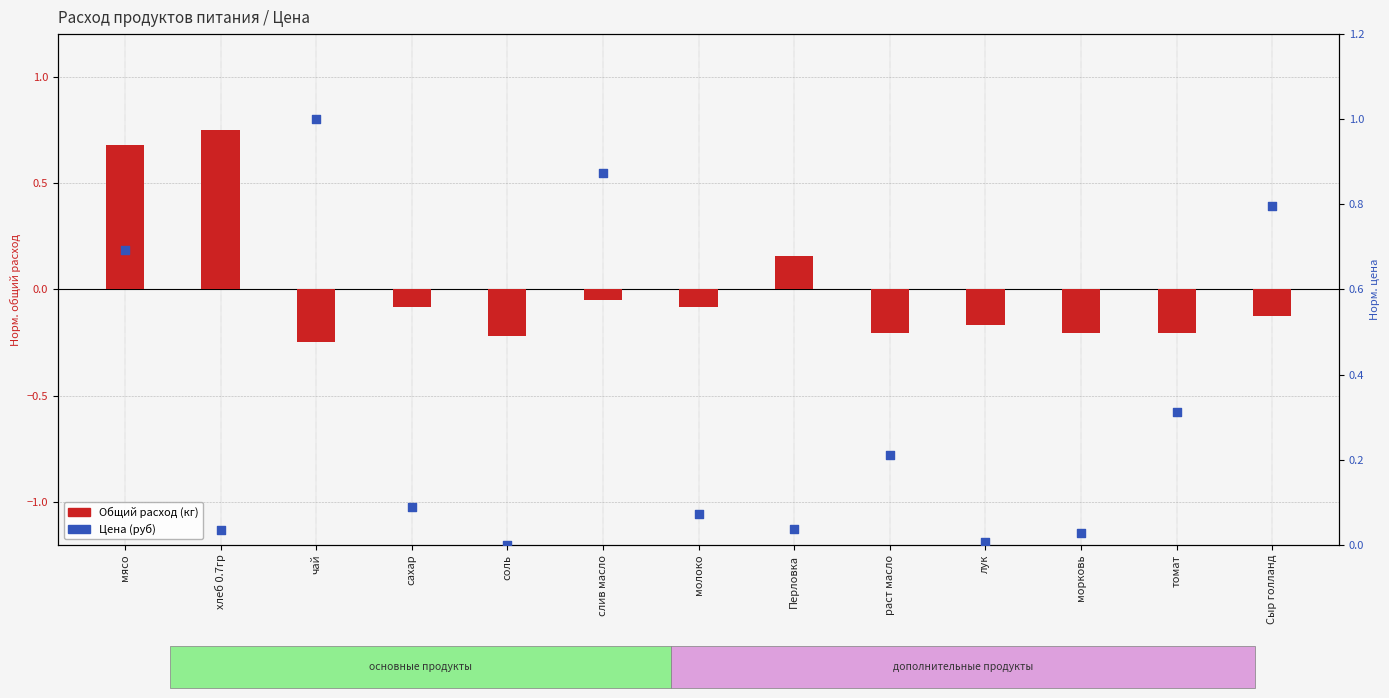

Is the value of Общий расход (кг) at соль greater than the value of Цена (руб) at молоко?

No